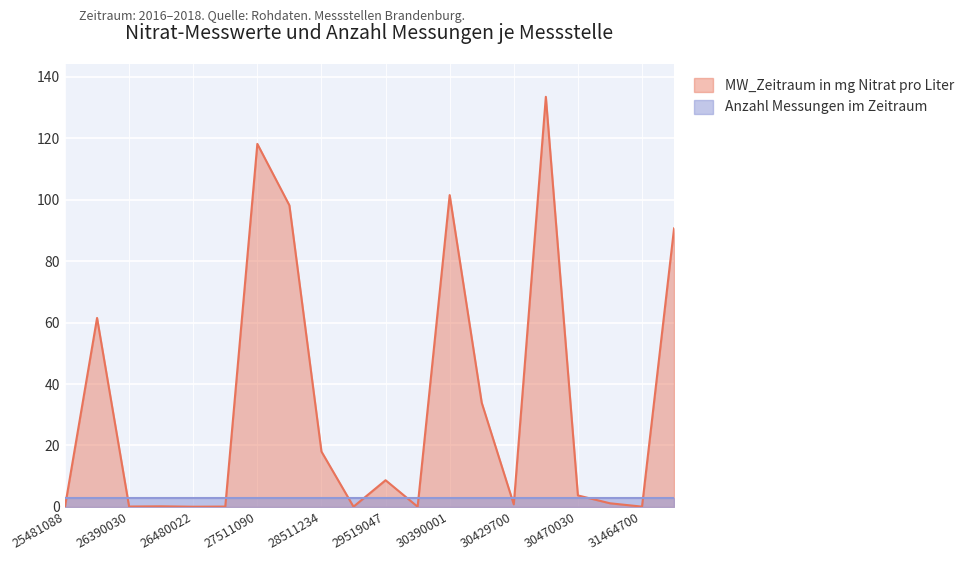

Rank the series by their average value, from lowest to highest.

Anzahl Messungen im Zeitraum, MW_Zeitraum in mg Nitrat pro Liter